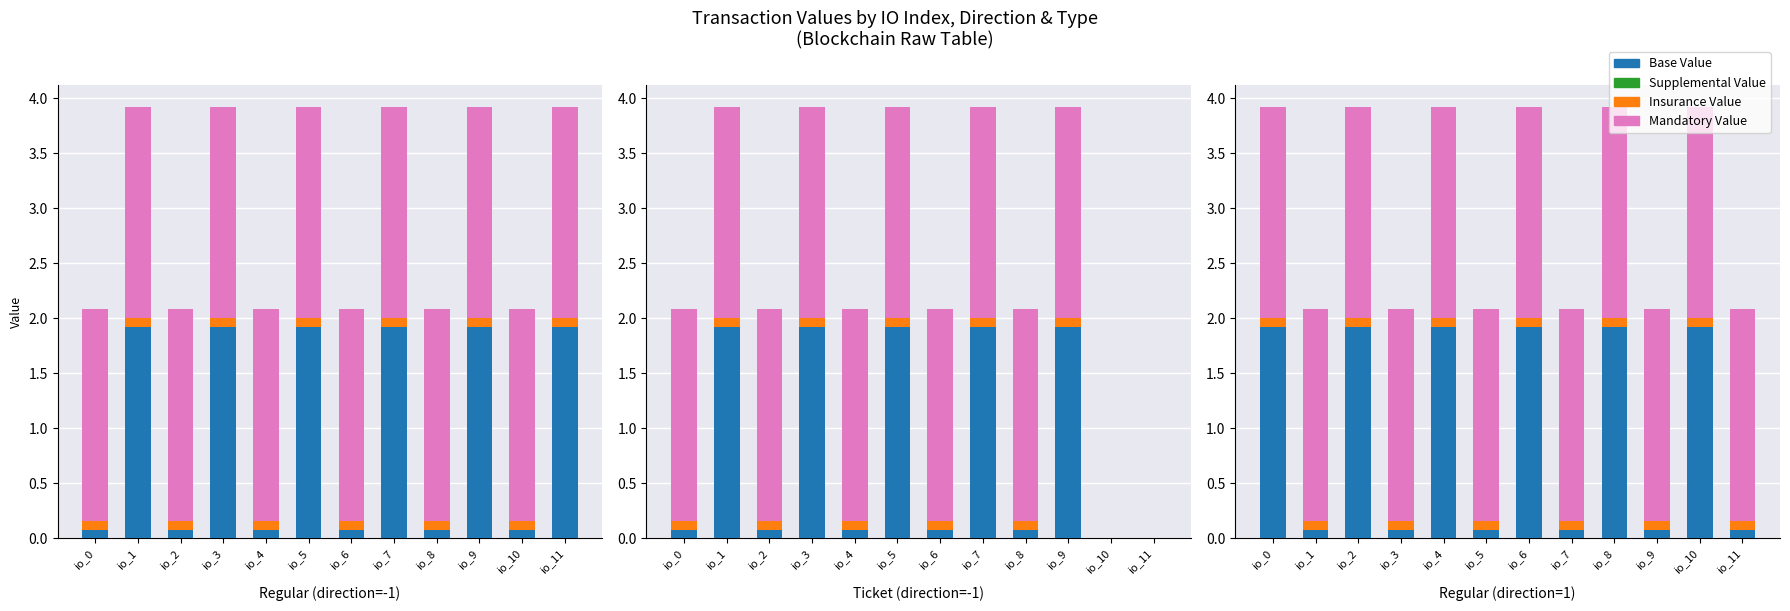

What is the value of the Mandatory Value bar at the 5th from the left?

1.9